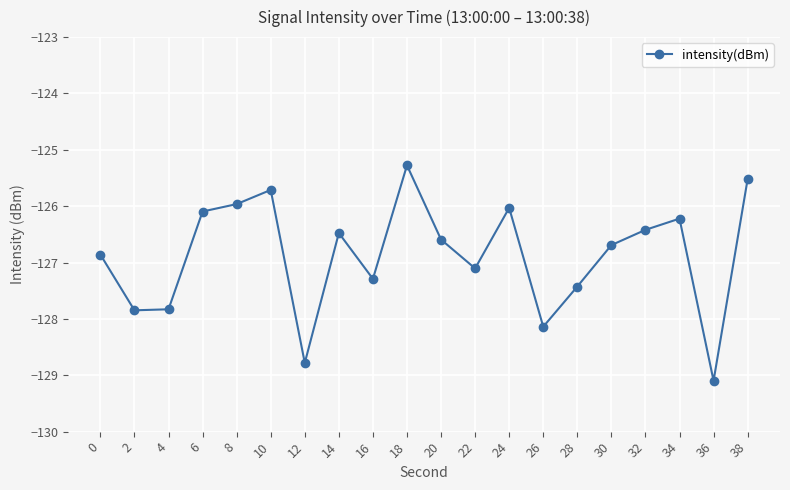

Reading left to right, what are all the values shown in this chart?

0=-126.9	2=-127.8	4=-127.8	6=-126.1	8=-126.0	10=-125.7	12=-128.8	14=-126.5	16=-127.3	18=-125.3	20=-126.6	22=-127.1	24=-126.0	26=-128.1	28=-127.4	30=-126.7	32=-126.4	34=-126.2	36=-129.1	38=-125.5